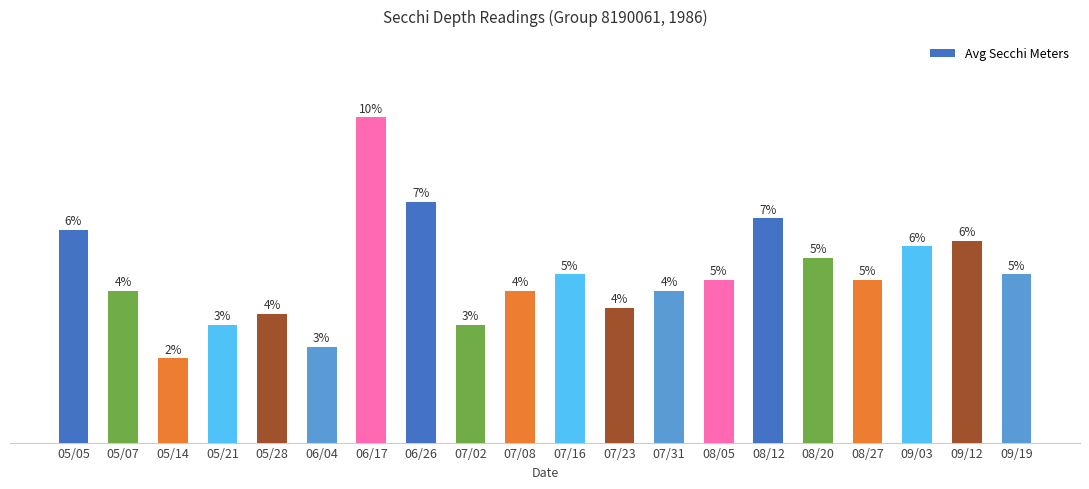

Reading right to left, extract all data points from this chart.

3.0	3.6	3.5	2.9	3.3	4.0	2.9	2.7	2.4	3.0	2.7	2.1	4.3	5.8	1.7	2.3	2.1	1.5	2.7	3.8